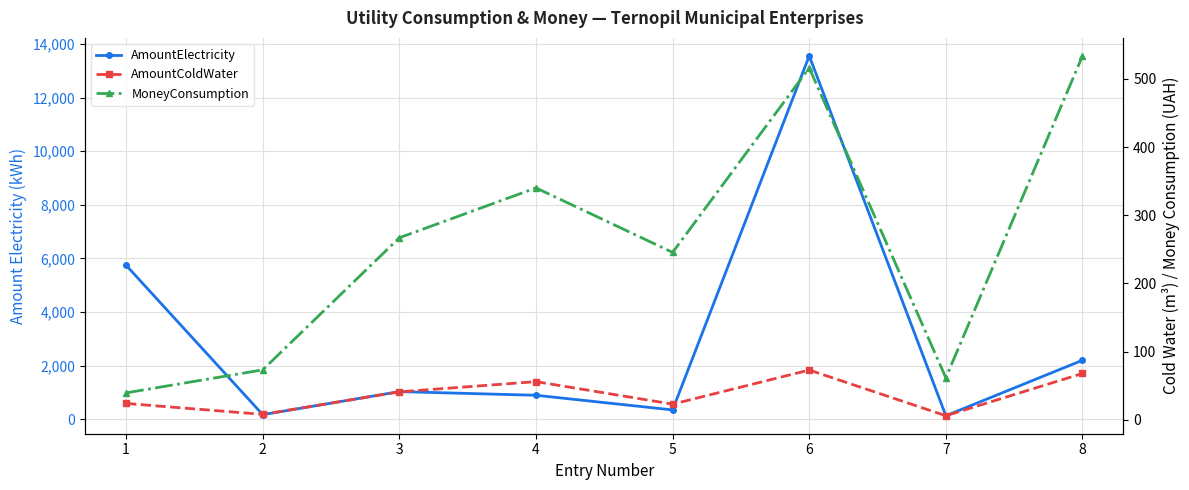

What is the greatest value displayed?

13557.0